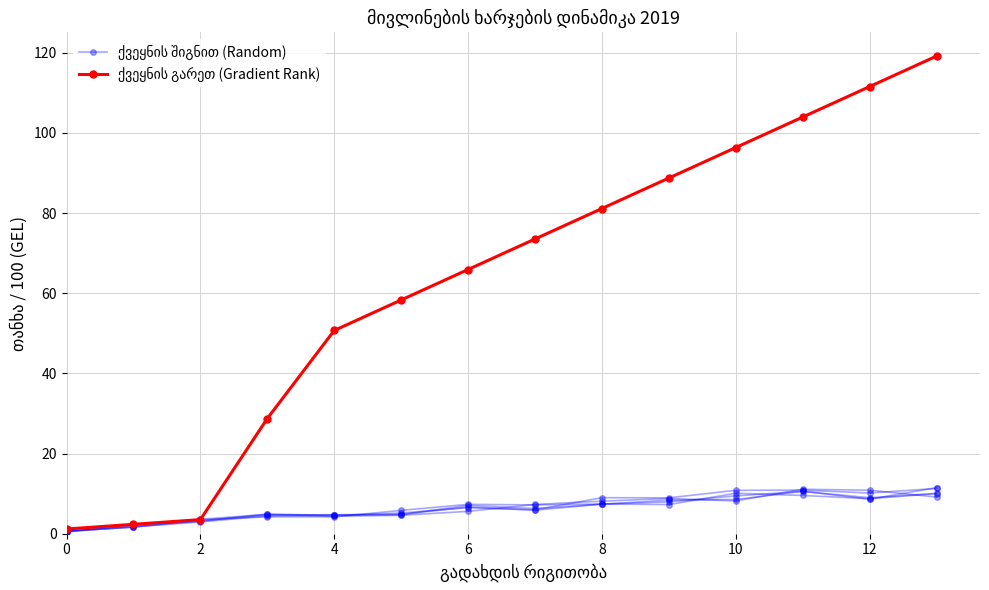

What are all the series names shown in the legend?

ქვეყნის შიგნით (Random), ქვეყნის გარეთ (Gradient Rank)